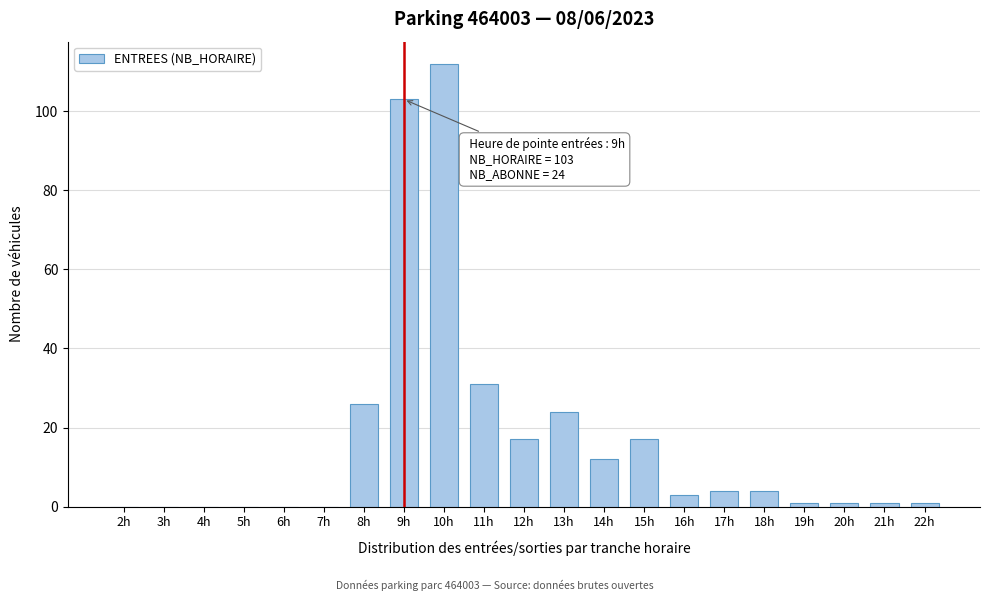

Reading right to left, extract all data points from this chart.

22h=1	21h=1	20h=1	19h=1	18h=4	17h=4	16h=3	15h=17	14h=12	13h=24	12h=17	11h=31	10h=112	9h=103	8h=26	7h=0	6h=0	5h=0	4h=0	3h=0	2h=0